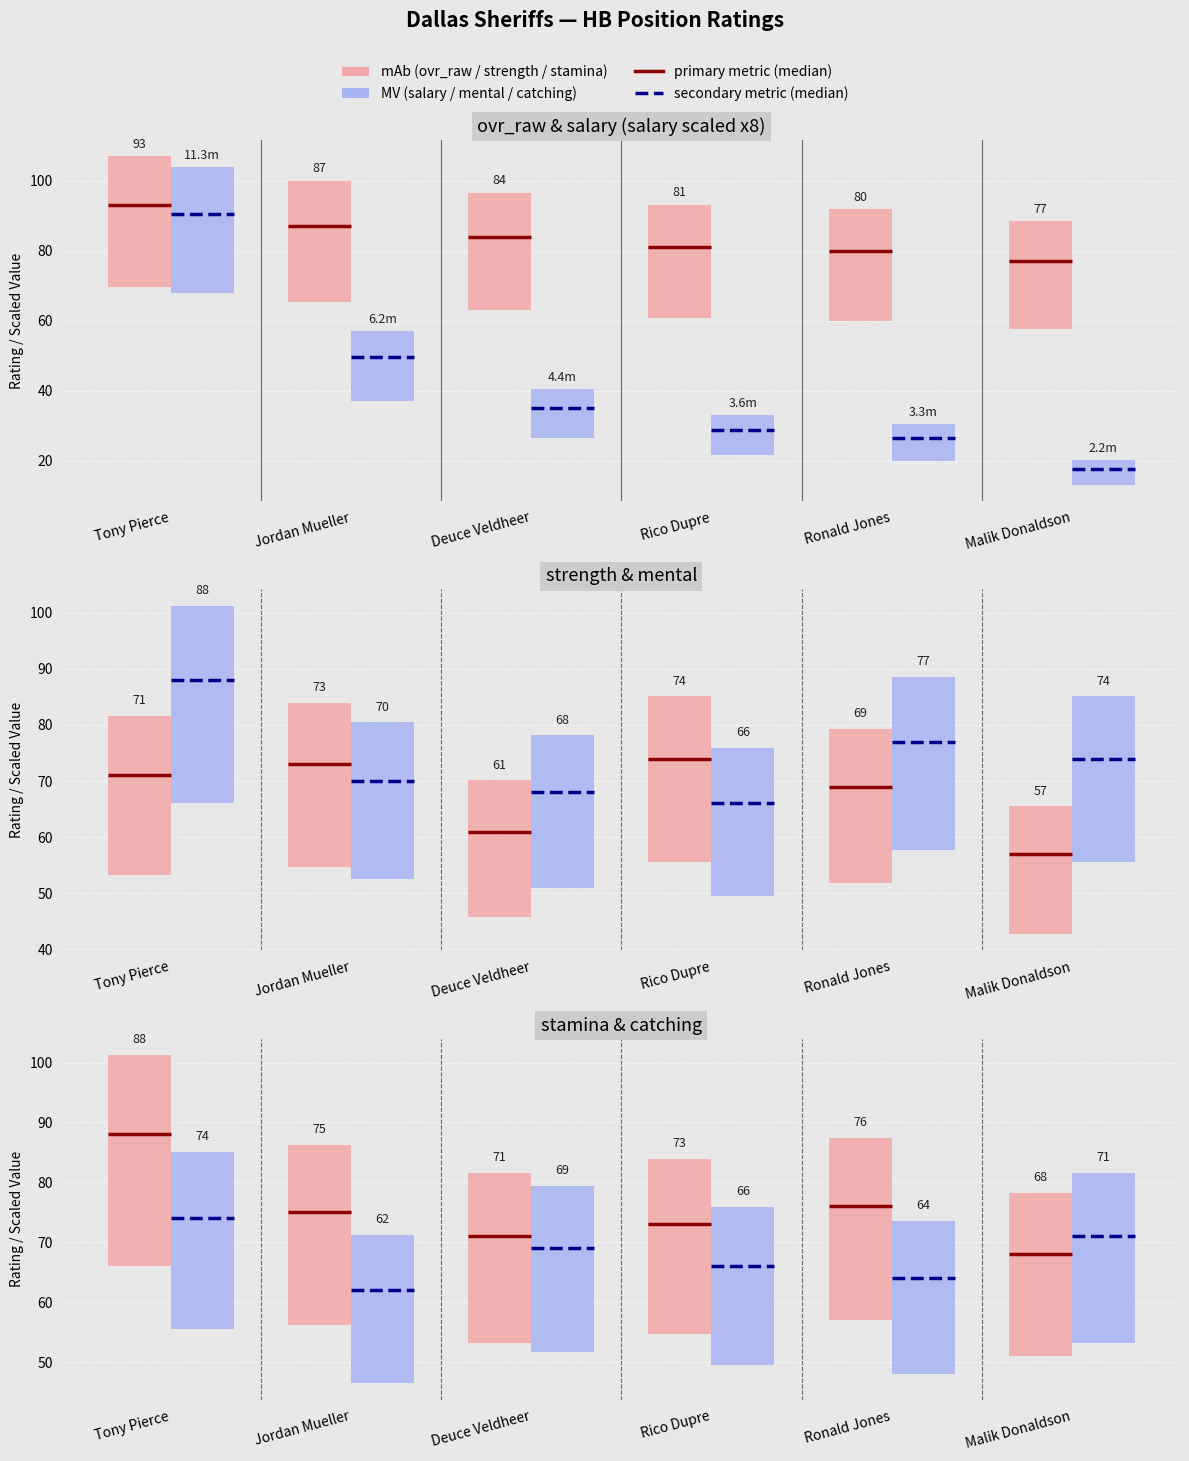

Rank the series at Deuce Veldheer from highest to lowest value.

ovr_raw, stamina, catching, mental, strength, salary